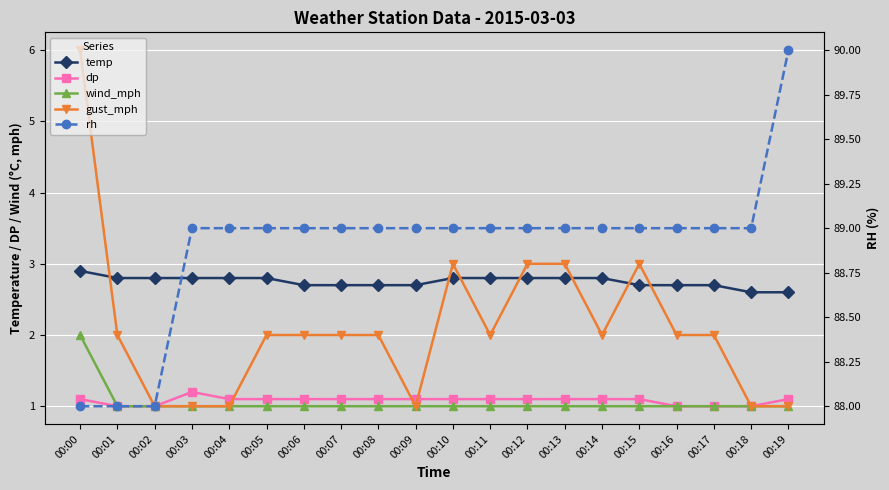

Which series has the widest spread of values?

gust_mph